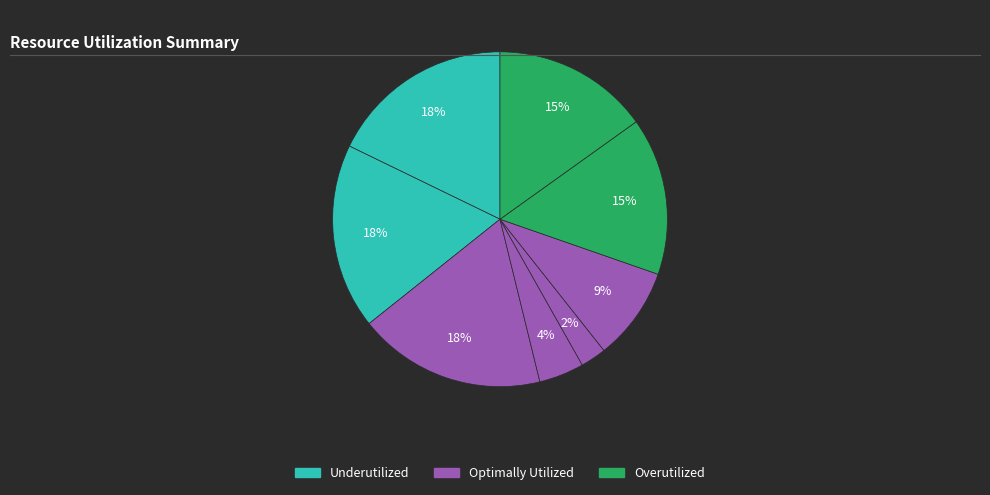

How many segments does this pie chart have?

8